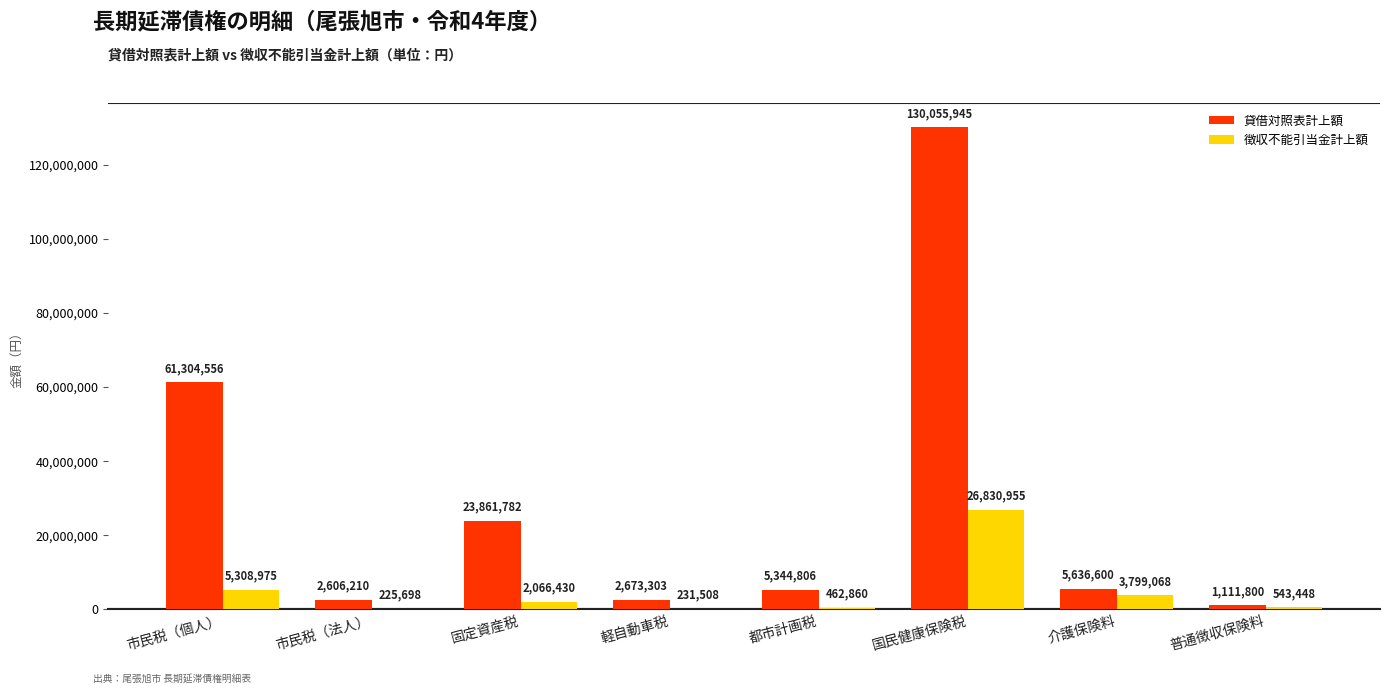

The value of 貸借対照表計上額 at 市民税（個人） is 40596865. True or false?

False